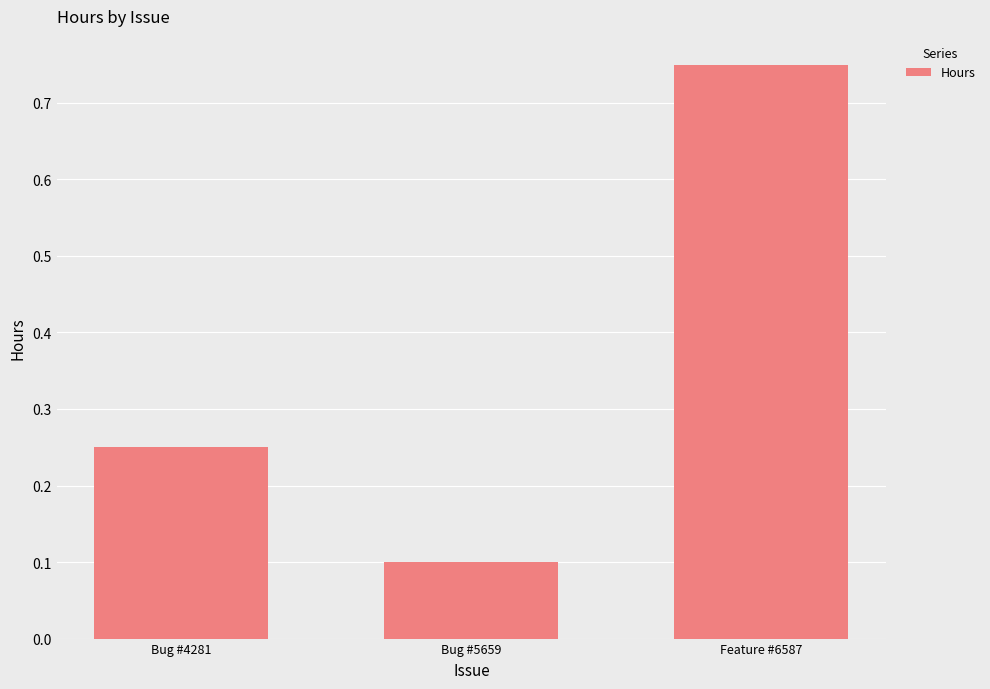

What is the average value?

0.4